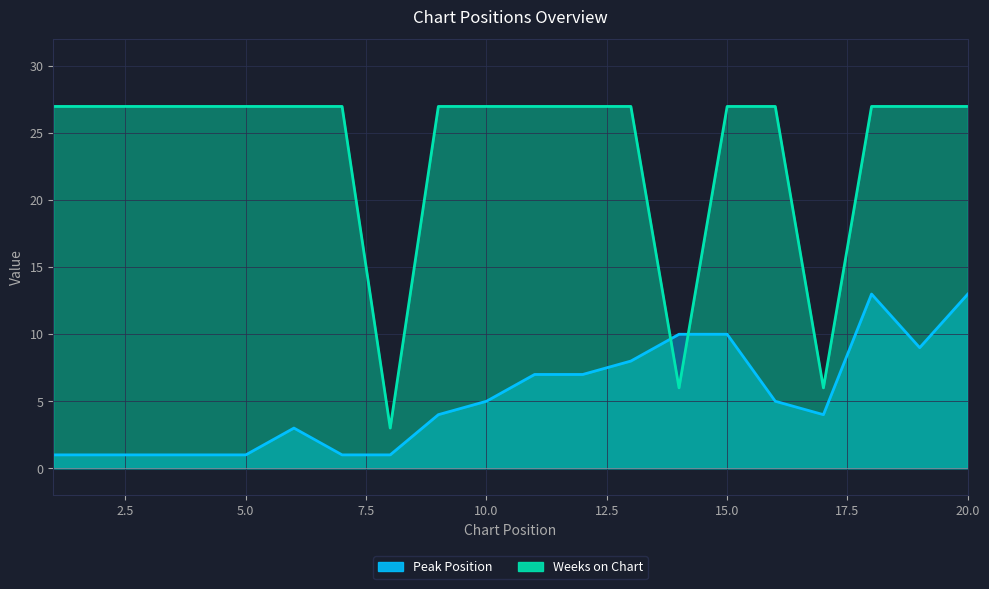

What is the value of the Peak Position point at the 13th from the left?

8